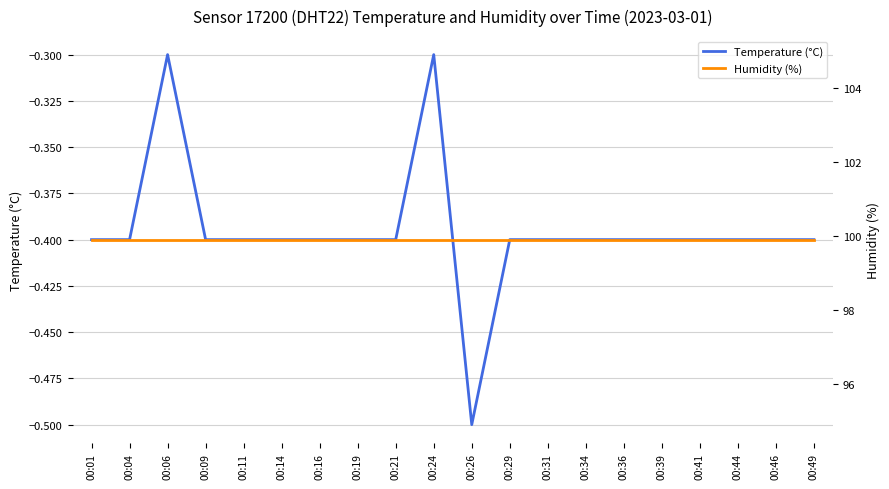

Rank the series by their average value, from highest to lowest.

Humidity (%), Temperature (°C)